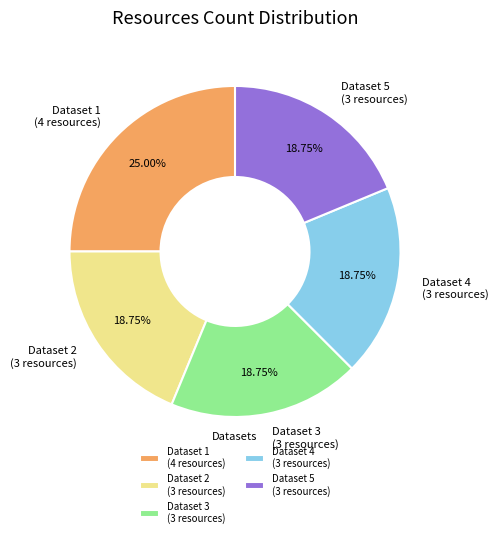

Which slice is the largest?

Dataset 1 (4 resources)